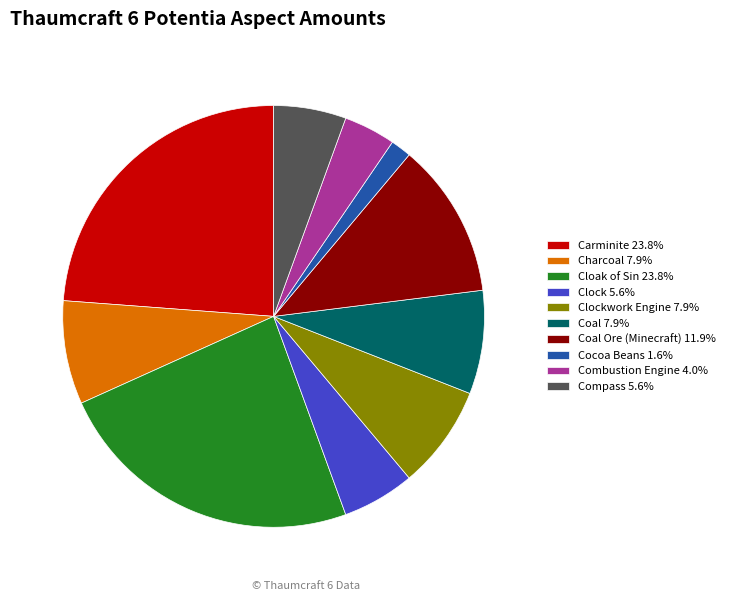

What is the ratio of the value at Clockwork Engine 7.9% to the value at Combustion Engine 4.0%?

2.0